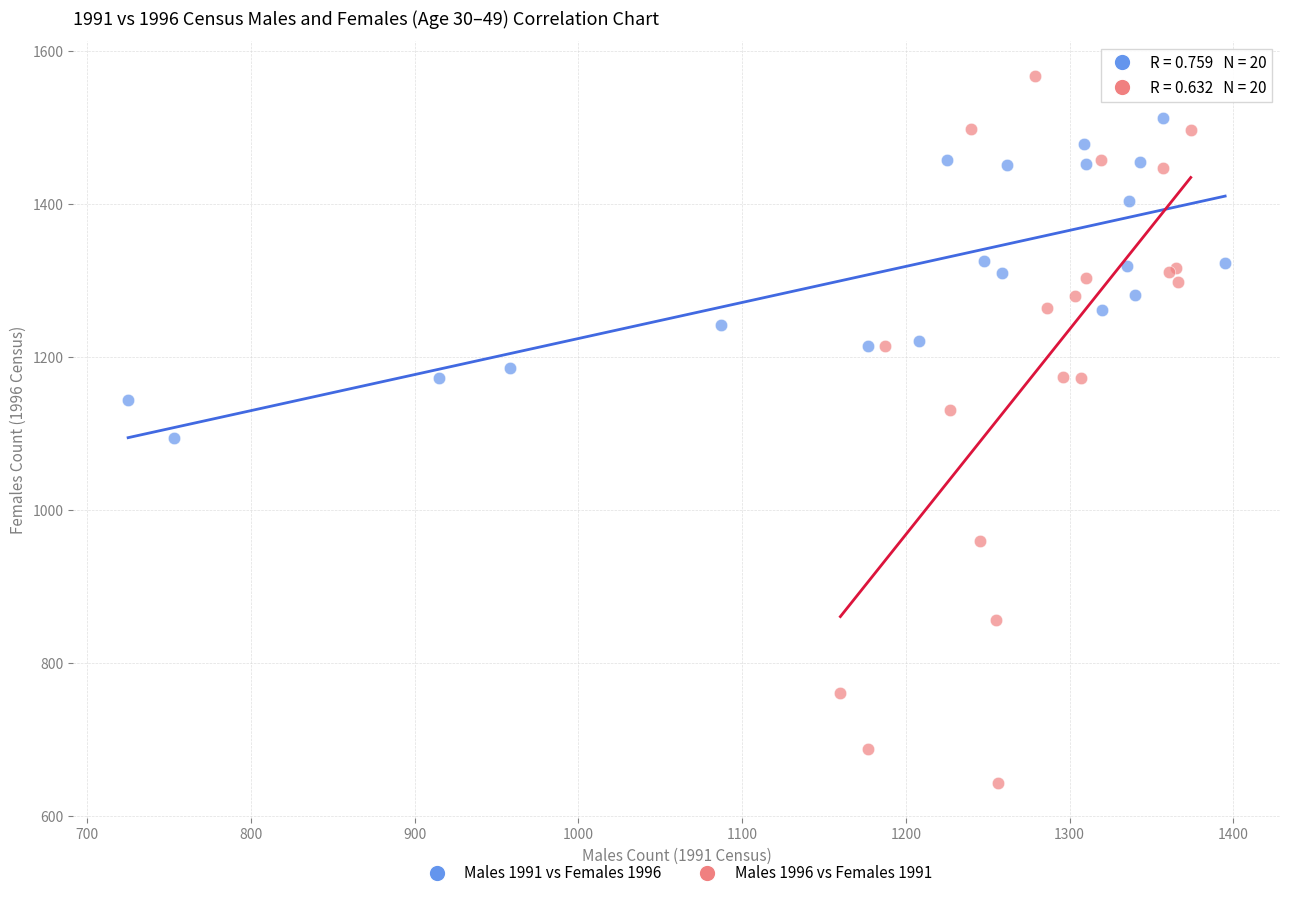

What are all the series names shown in the legend?

Males 1991 vs Females 1996, Males 1996 vs Females 1991